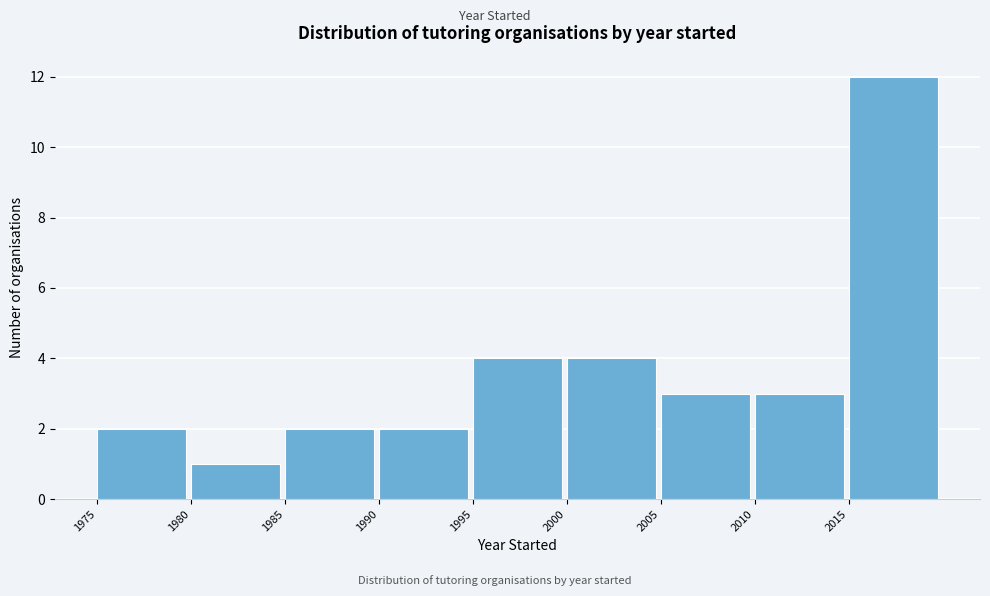

Which range on the x-axis has the tallest bar?

2015 to 2020